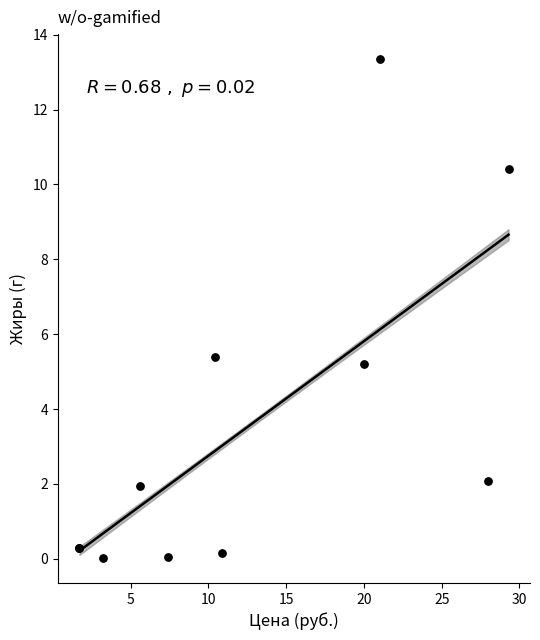

What Y value in the scatter plot is closest to 6?

5.4